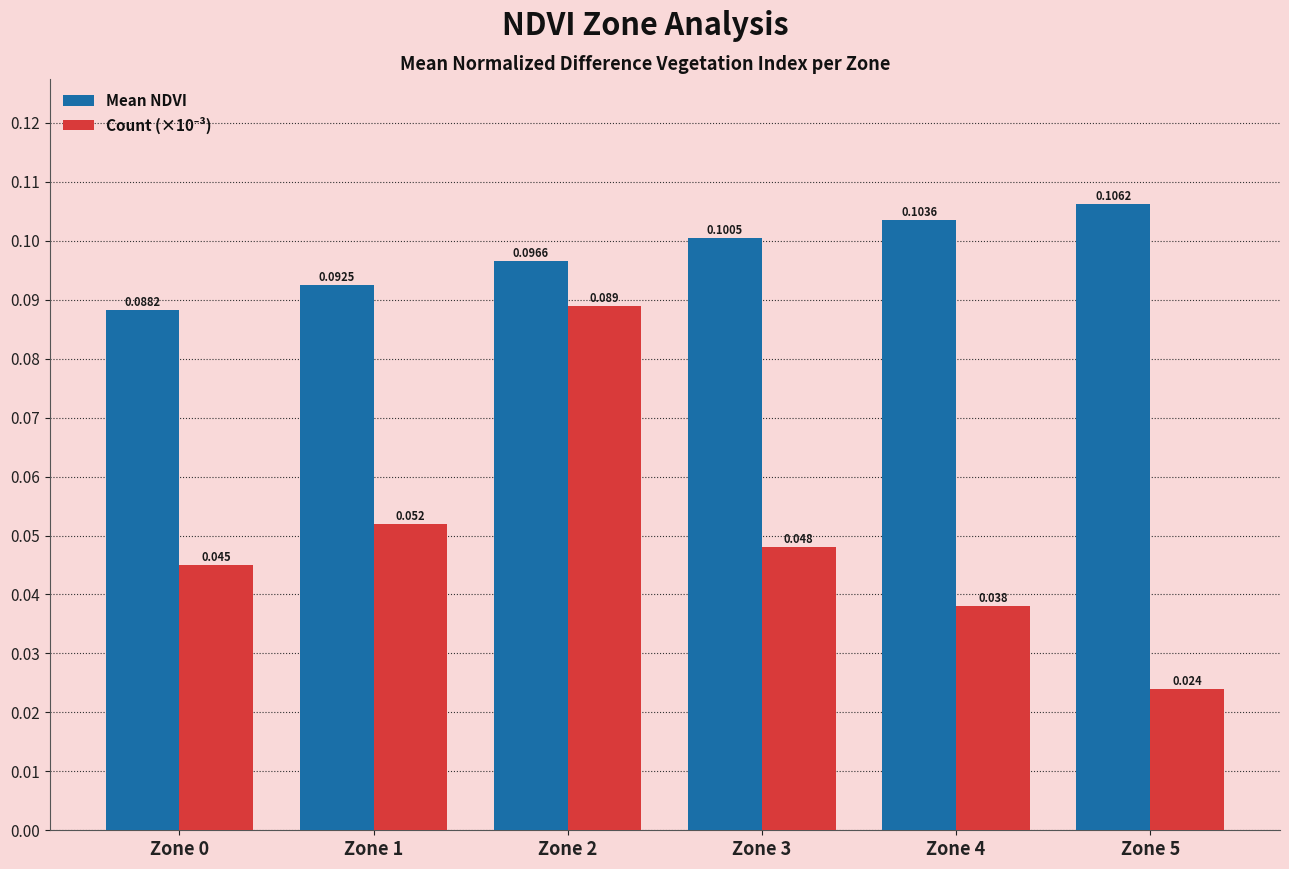

Which category has the lowest value in the Mean NDVI series?

Zone 0